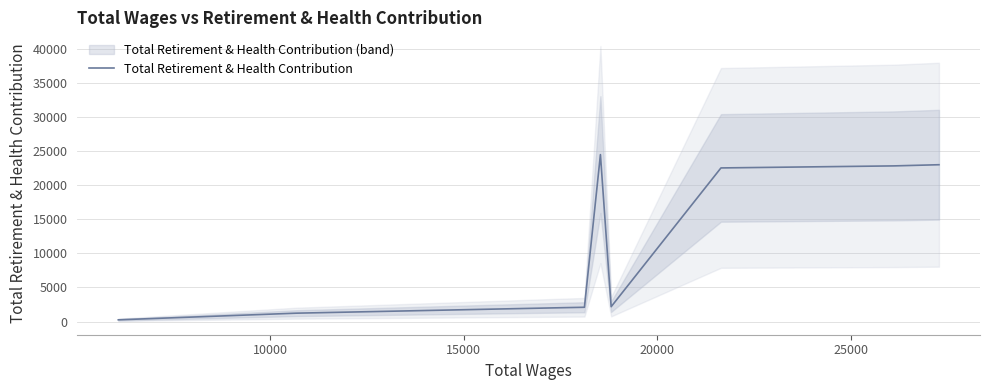

How many lines are shown in the chart?

1